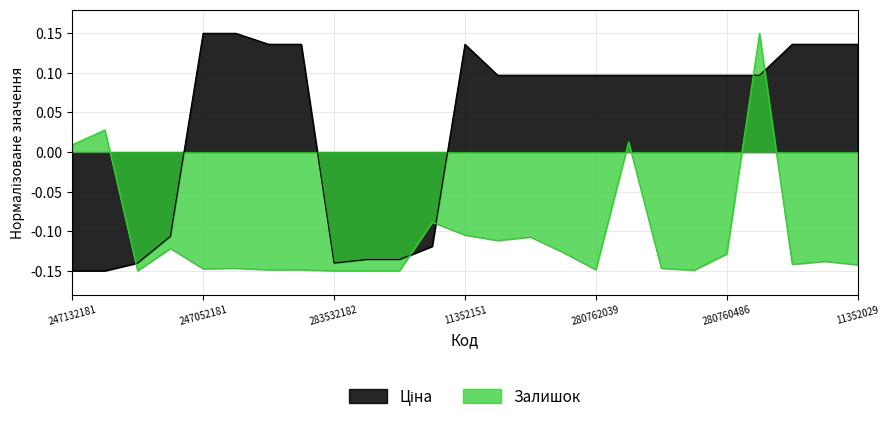

What is the greatest value displayed?

0.1